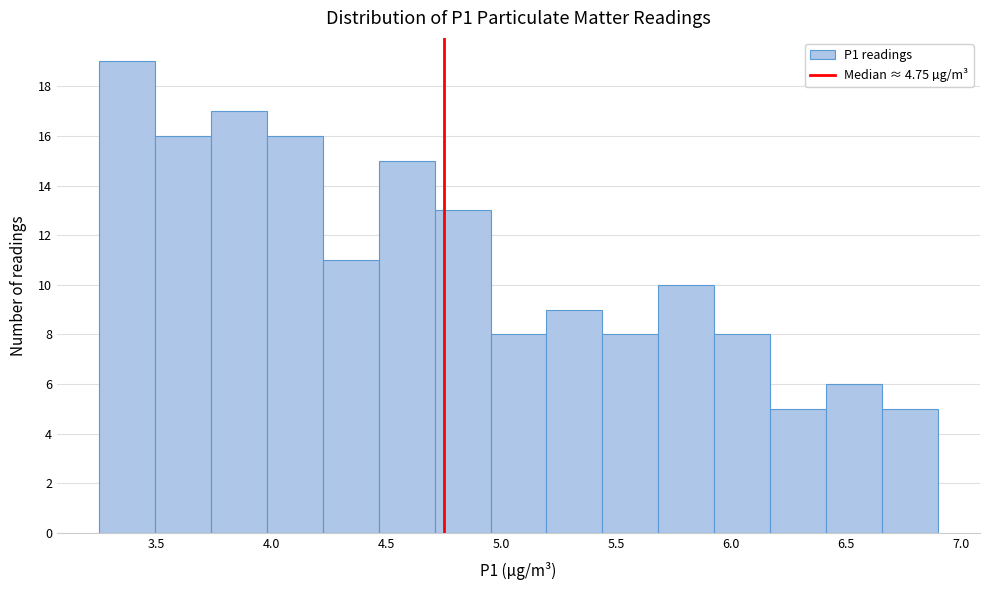

Over which range of the x-axis is the bar tallest?

3.25 to 3.50